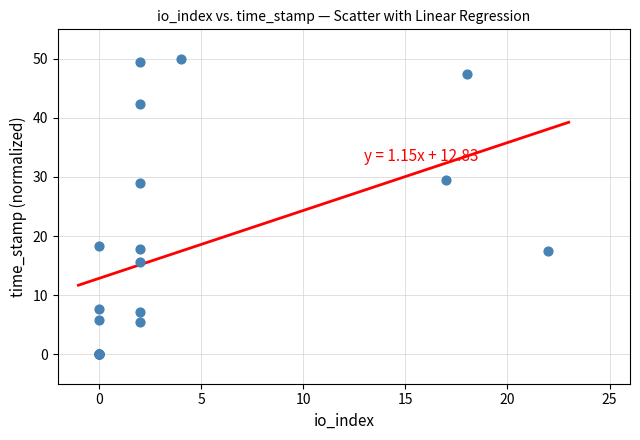

What Y value in the scatter plot is closest to 25?

28.9